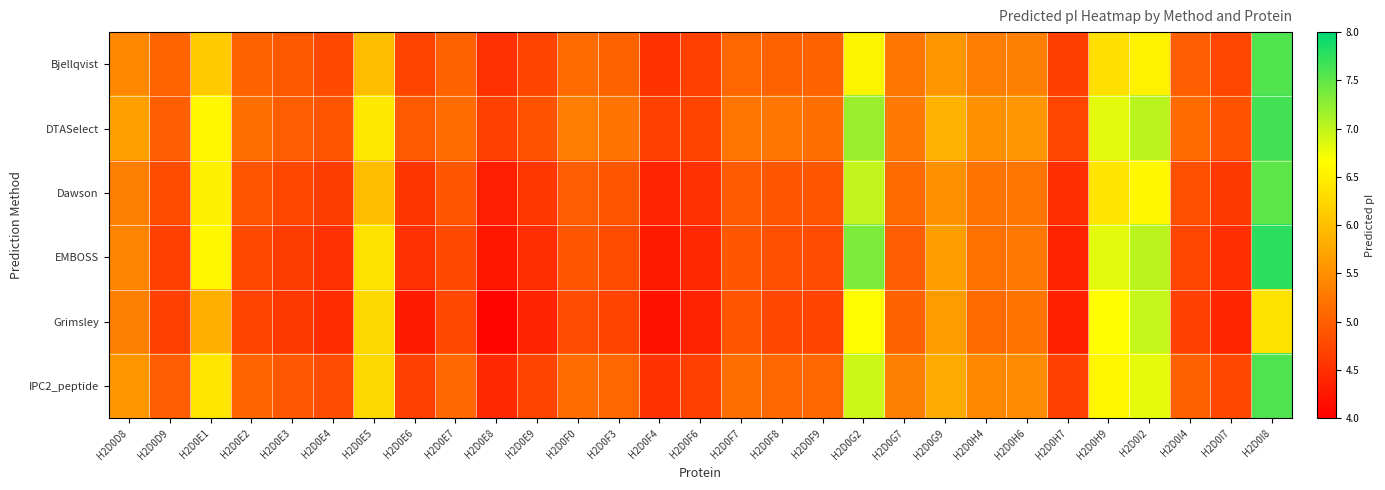

How many series are shown in this chart?

6